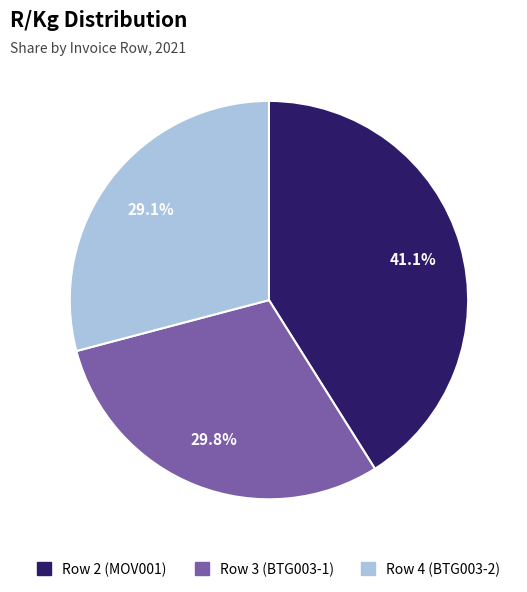

How many segments does this pie chart have?

3